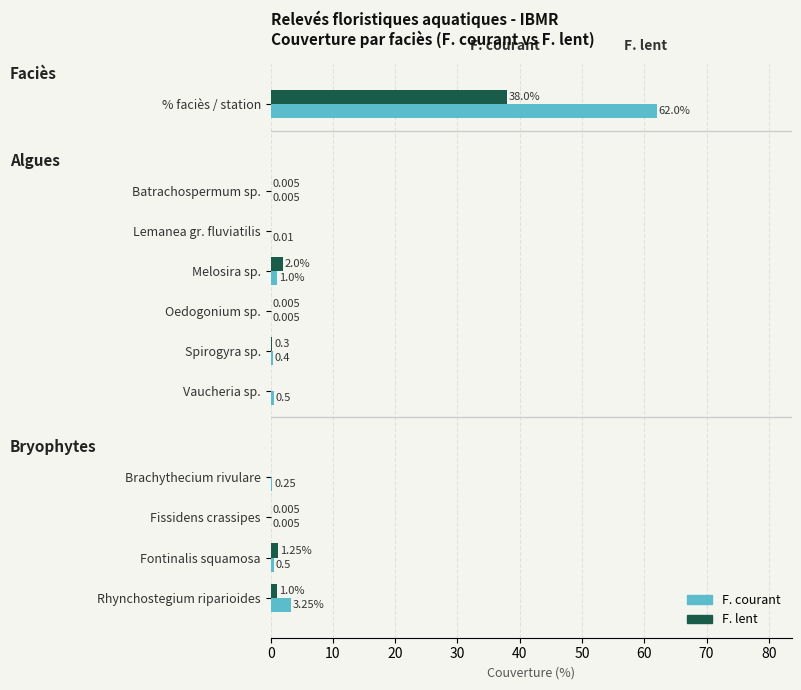

Where is F. courant nearest to the value 31?

Rhynchostegium riparioides